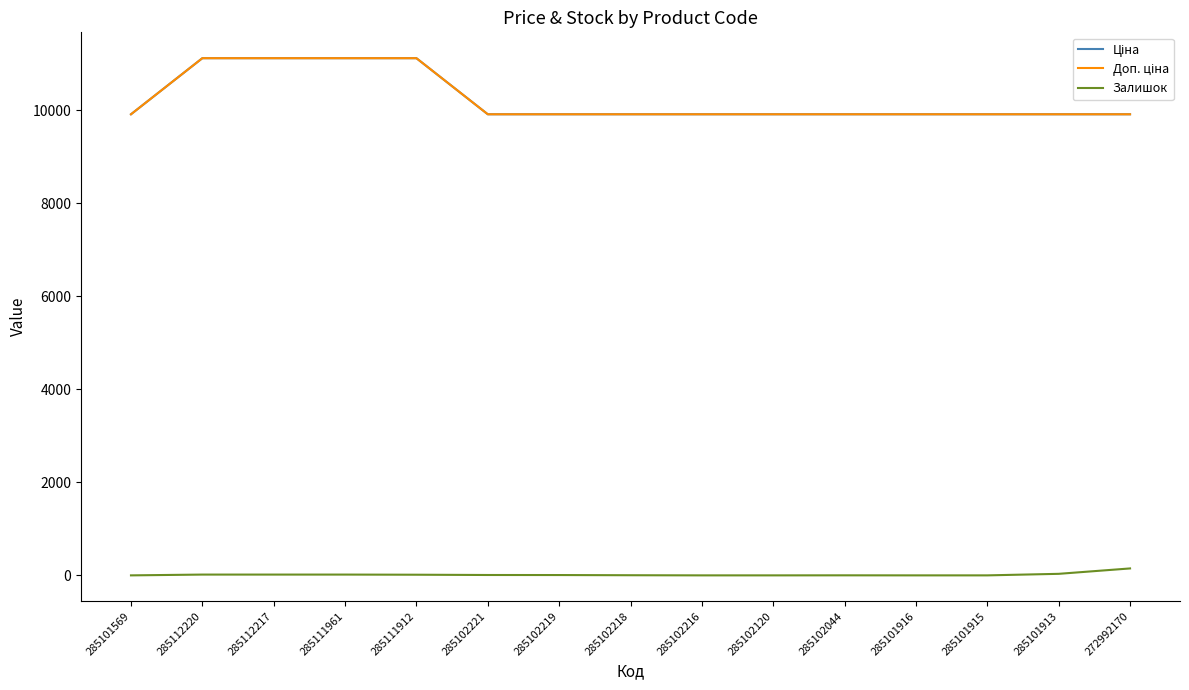

Reading left to right, extract all data points from this chart.

Ціна: 9908.5	11113.6	11113.6	11113.6	11113.6	9908.5	9908.5	9908.5	9908.5	9908.5	9908.5	9908.5	9908.5	9908.5	9908.5
Доп. ціна: 9908.5	11113.6	11113.6	11113.6	11113.6	9908.5	9908.5	9908.5	9908.5	9908.5	9908.5	9908.5	9908.5	9908.5	9908.5
Залишок: 0.0	17.0	17.0	17.0	14.0	8.0	7.0	3.0	0.0	0.0	1.0	0.0	0.0	33.0	149.0